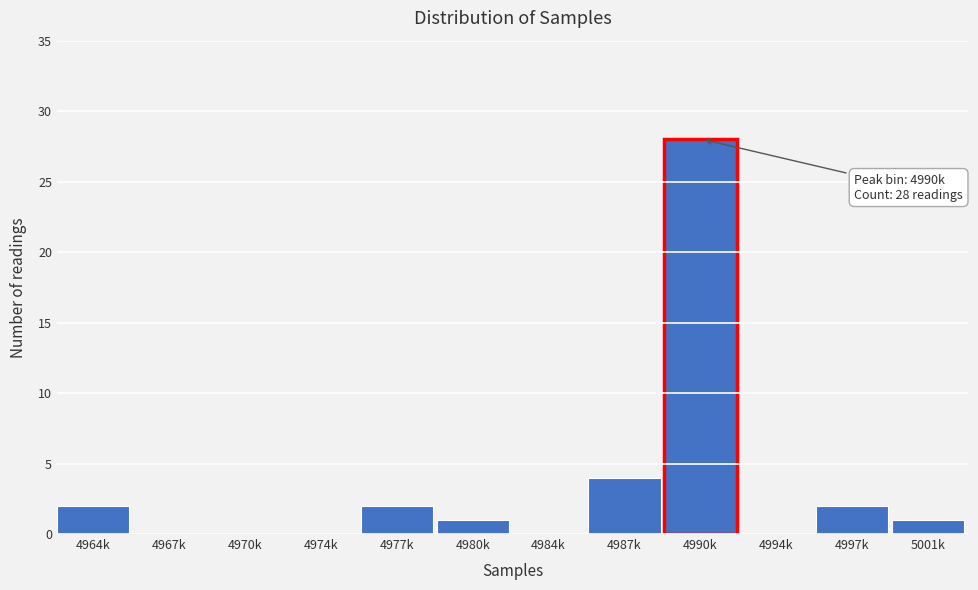

Reading left to right, what are all the values shown in this chart?

4964k=2	4967k=0	4970k=0	4974k=0	4977k=2	4980k=1	4984k=0	4987k=4	4990k=28	4994k=0	4997k=2	5001k=1